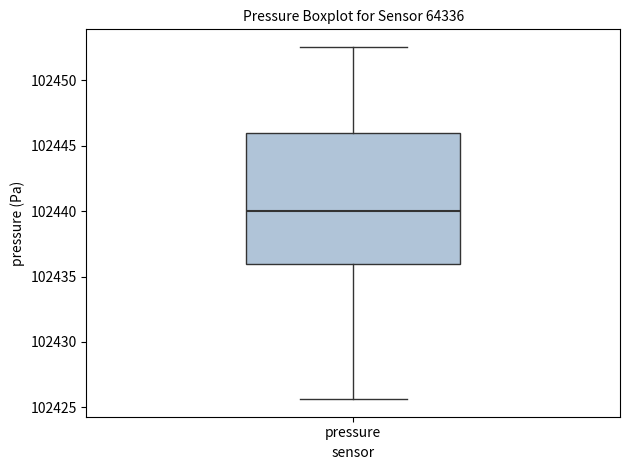

Where does the median line of the box for pressure sit on the y-axis? The values are not printed on the chart, so give them approximately, as read against the axis.

102440.0